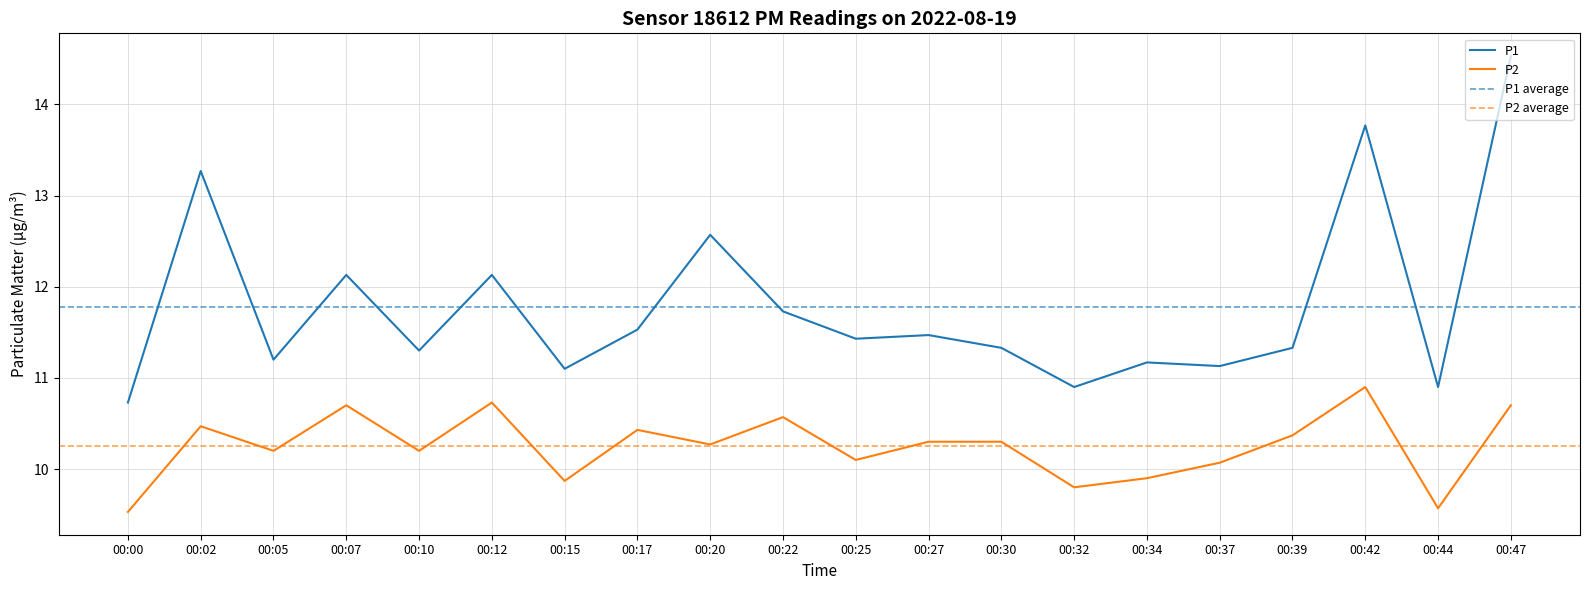

How many data points in P1 are above 11?

17